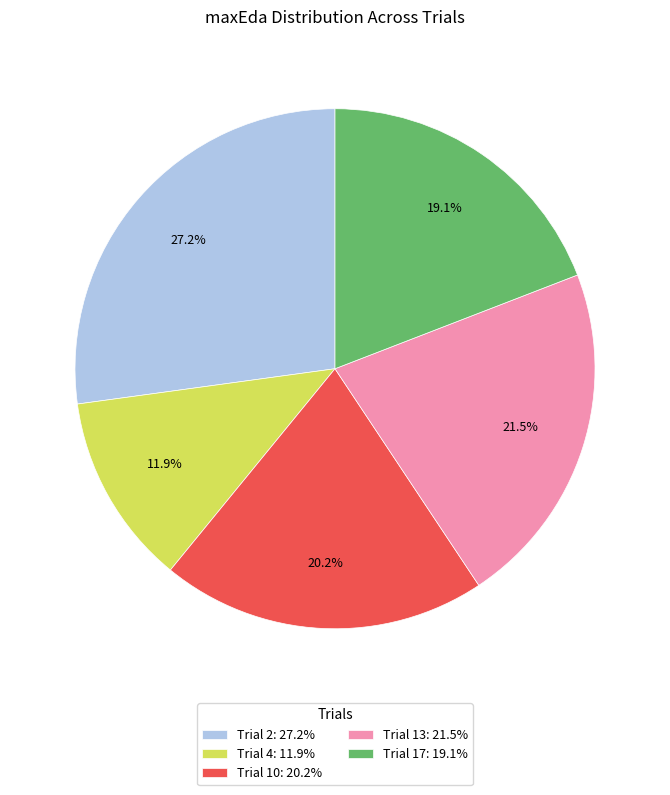

True or false: Trial 2 accounts for 38% of the total.

False